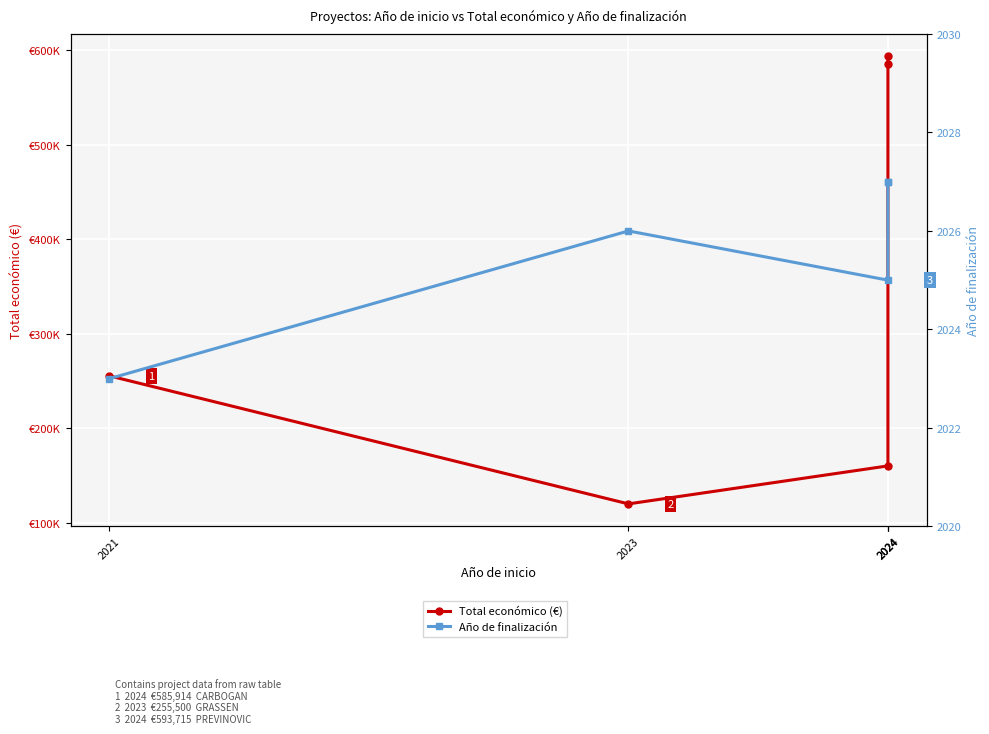

How many distinct data groups are displayed?

2